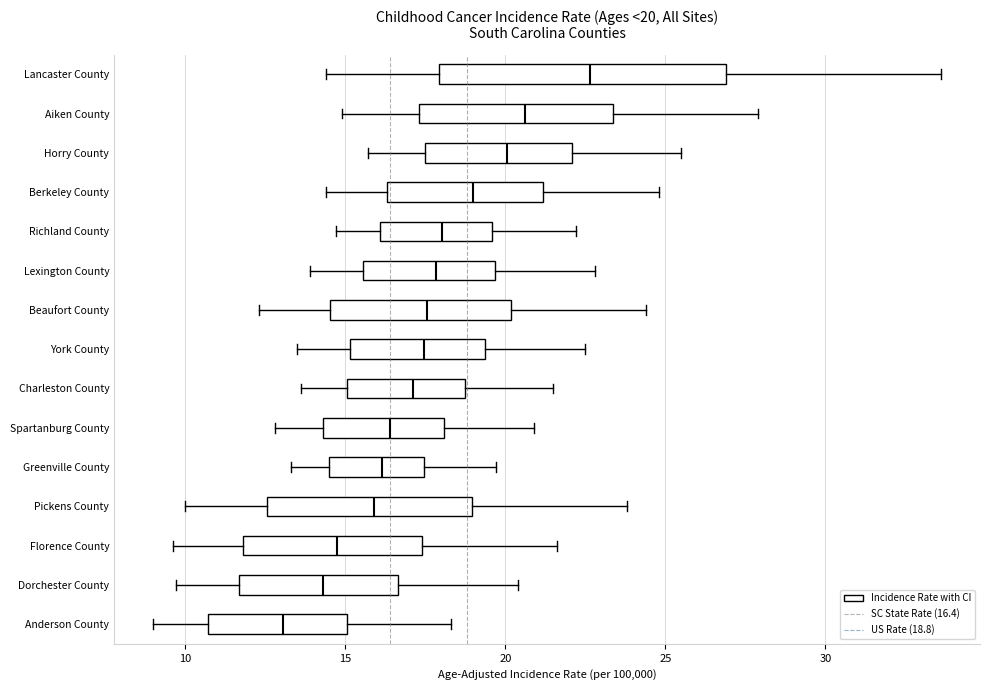

Which box's median line is the furthest to the left?

Anderson County